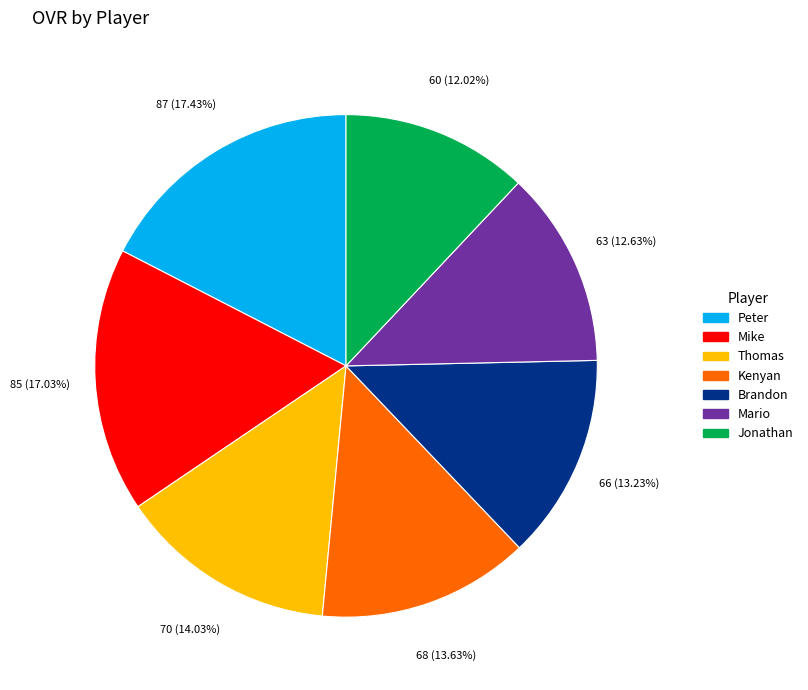

Combined, do Jonathan and Brandon account for over 50%?

No